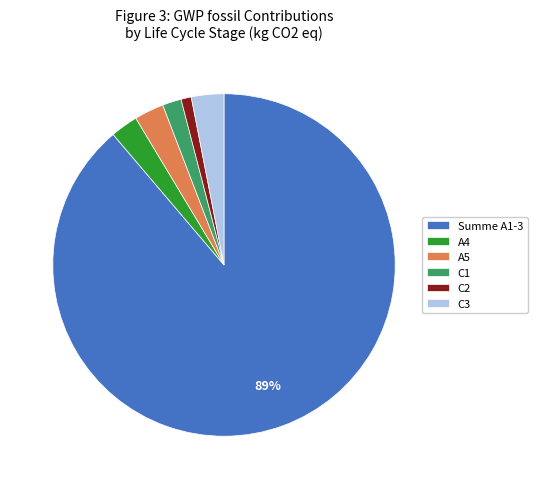

To the nearest percent, what portion does C3 represent?

3%